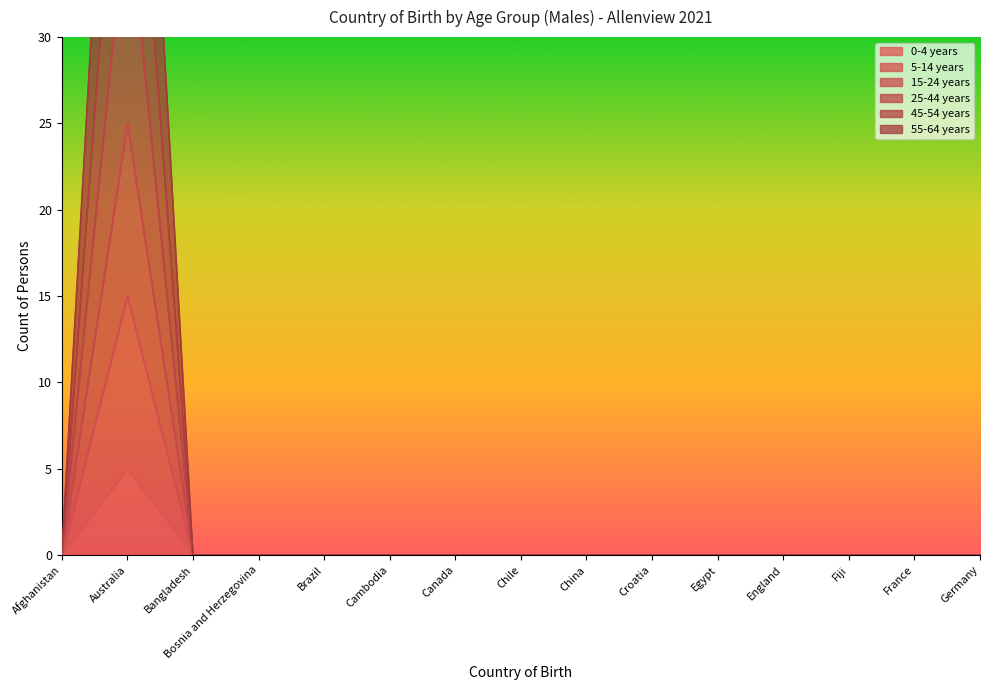

Reading left to right, transcribe all the data shown in this chart.

0-4 years: Afghanistan=0	Australia=15	Bangladesh=0	Bosnia and Herzegovina=0	Brazil=0	Cambodia=0	Canada=0	Chile=0	China=0	Croatia=0	Egypt=0	England=0	Fiji=0	France=0	Germany=0
5-14 years: Afghanistan=0	Australia=5	Bangladesh=0	Bosnia and Herzegovina=0	Brazil=0	Cambodia=0	Canada=0	Chile=0	China=0	Croatia=0	Egypt=0	England=0	Fiji=0	France=0	Germany=0
15-24 years: Afghanistan=0	Australia=25	Bangladesh=0	Bosnia and Herzegovina=0	Brazil=0	Cambodia=0	Canada=0	Chile=0	China=0	Croatia=0	Egypt=0	England=0	Fiji=0	France=0	Germany=0
25-44 years: Afghanistan=0	Australia=51	Bangladesh=0	Bosnia and Herzegovina=0	Brazil=0	Cambodia=0	Canada=0	Chile=0	China=0	Croatia=0	Egypt=0	England=0	Fiji=0	France=0	Germany=0
45-54 years: Afghanistan=0	Australia=67	Bangladesh=0	Bosnia and Herzegovina=0	Brazil=0	Cambodia=0	Canada=0	Chile=0	China=0	Croatia=0	Egypt=0	England=0	Fiji=0	France=0	Germany=0
55-64 years: Afghanistan=0	Australia=38	Bangladesh=0	Bosnia and Herzegovina=0	Brazil=0	Cambodia=0	Canada=0	Chile=0	China=0	Croatia=0	Egypt=0	England=0	Fiji=0	France=0	Germany=0